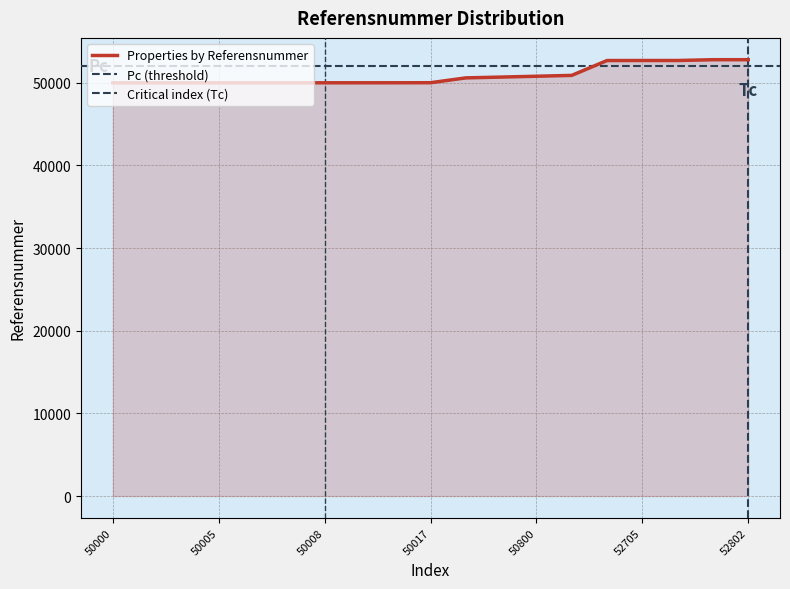

Reading left to right, what are all the values shown in this chart?

50000=50000	50001=50001	50002=50002	50005=50005	50006=50006	50007=50007	50008=50008	50009=50009	50010=50010	50017=50017	50601=50601	50700=50700	50800=50800	50904=50904	52701=52701	52705=52705	52706=52706	52801=52801	52802=52802